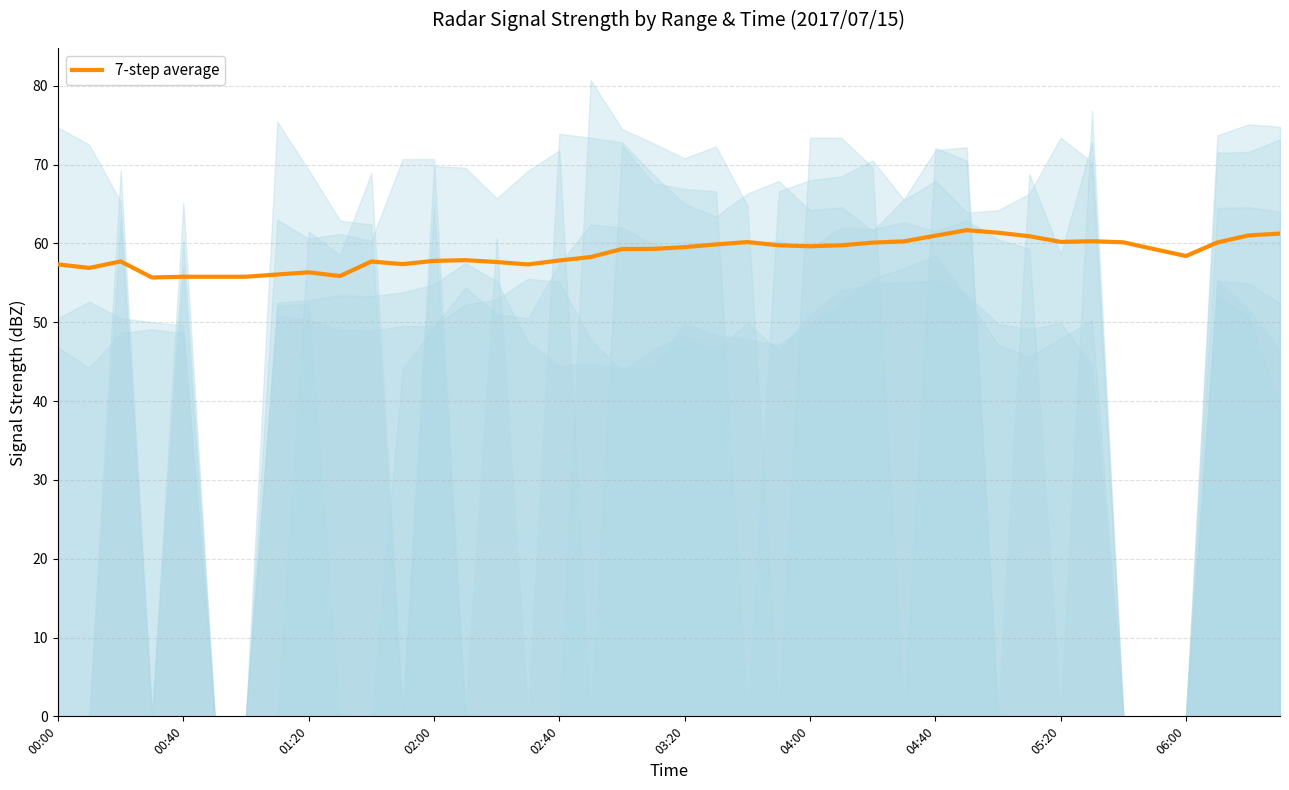

Reading left to right, transcribe all the data shown in this chart.

57.3	56.9	57.7	55.7	55.8	55.8	55.8	56.1	56.3	55.9	57.7	57.4	57.8	57.9	57.6	57.3	57.8	58.3	59.3	59.3	59.5	59.9	60.2	59.8	59.6	59.8	60.1	60.3	61.0	61.7	61.4	60.9	60.2	60.3	60.1	59.3	58.4	60.1	61.0	61.2